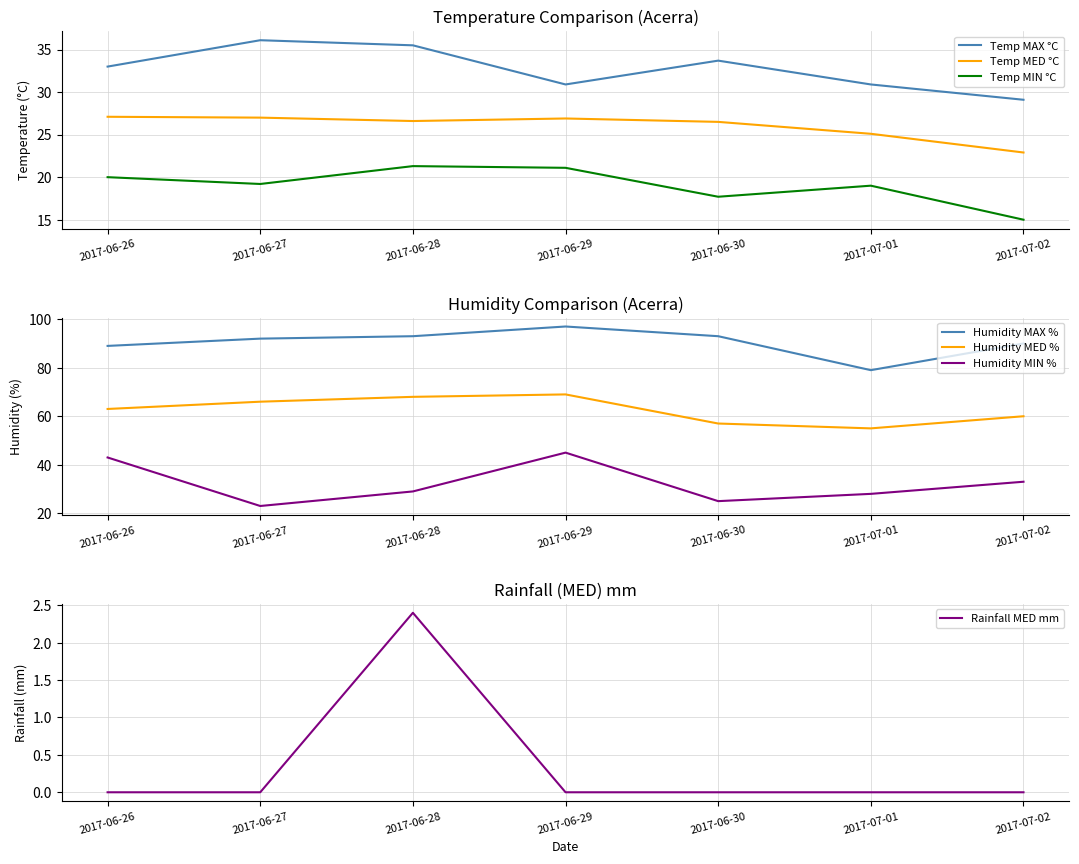

Which series has the largest total across all categories?

Humidity MAX %